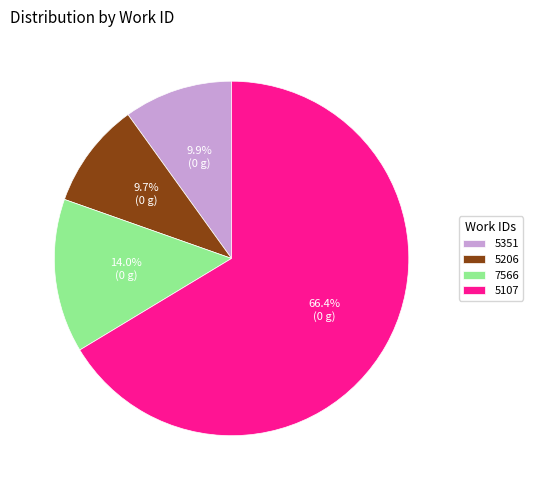

To the nearest percent, what is the combined percentage of 7566 and 5206?

24%